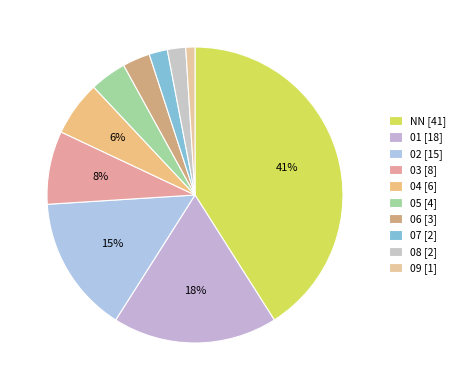

Is the sum of NN and 06 greater than half?

No